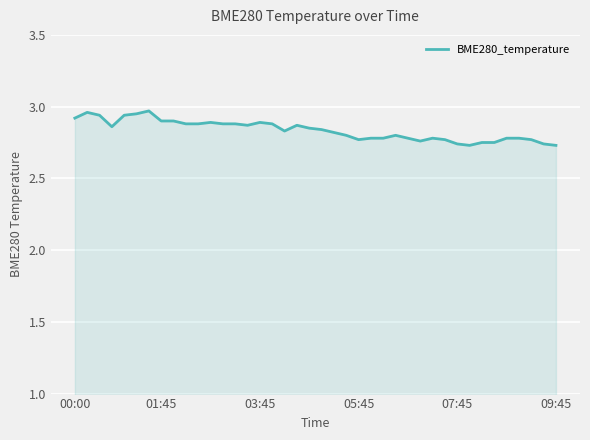

The value at 01:45 is 2.9. True or false?

True